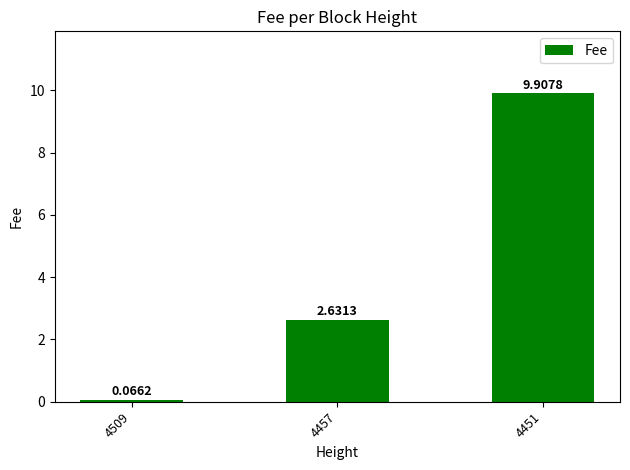

How many values are below 2?

1